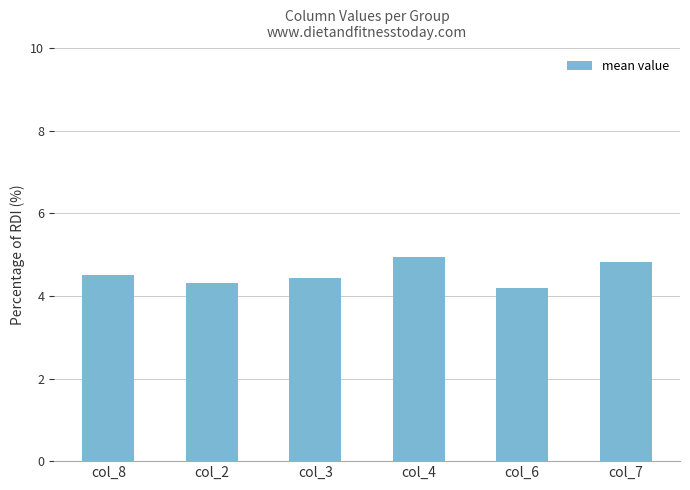

Which label corresponds to the largest value in the chart?

col_4